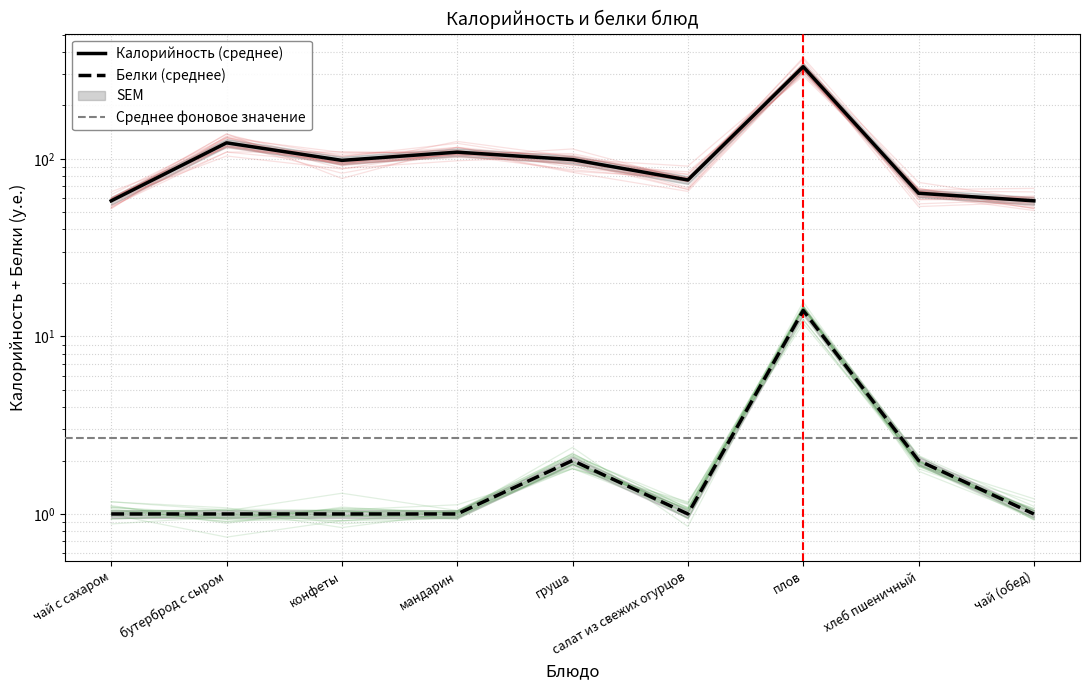

At which category does Белки reach its first local valley?

салат из свежих огурцов